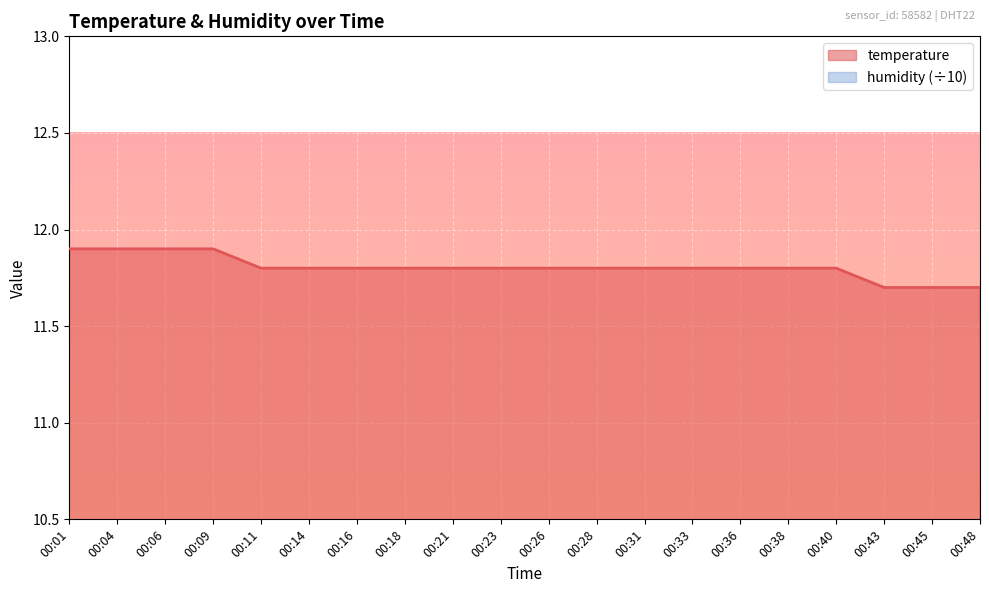

What is the value of the 17th point from the left?

11.8